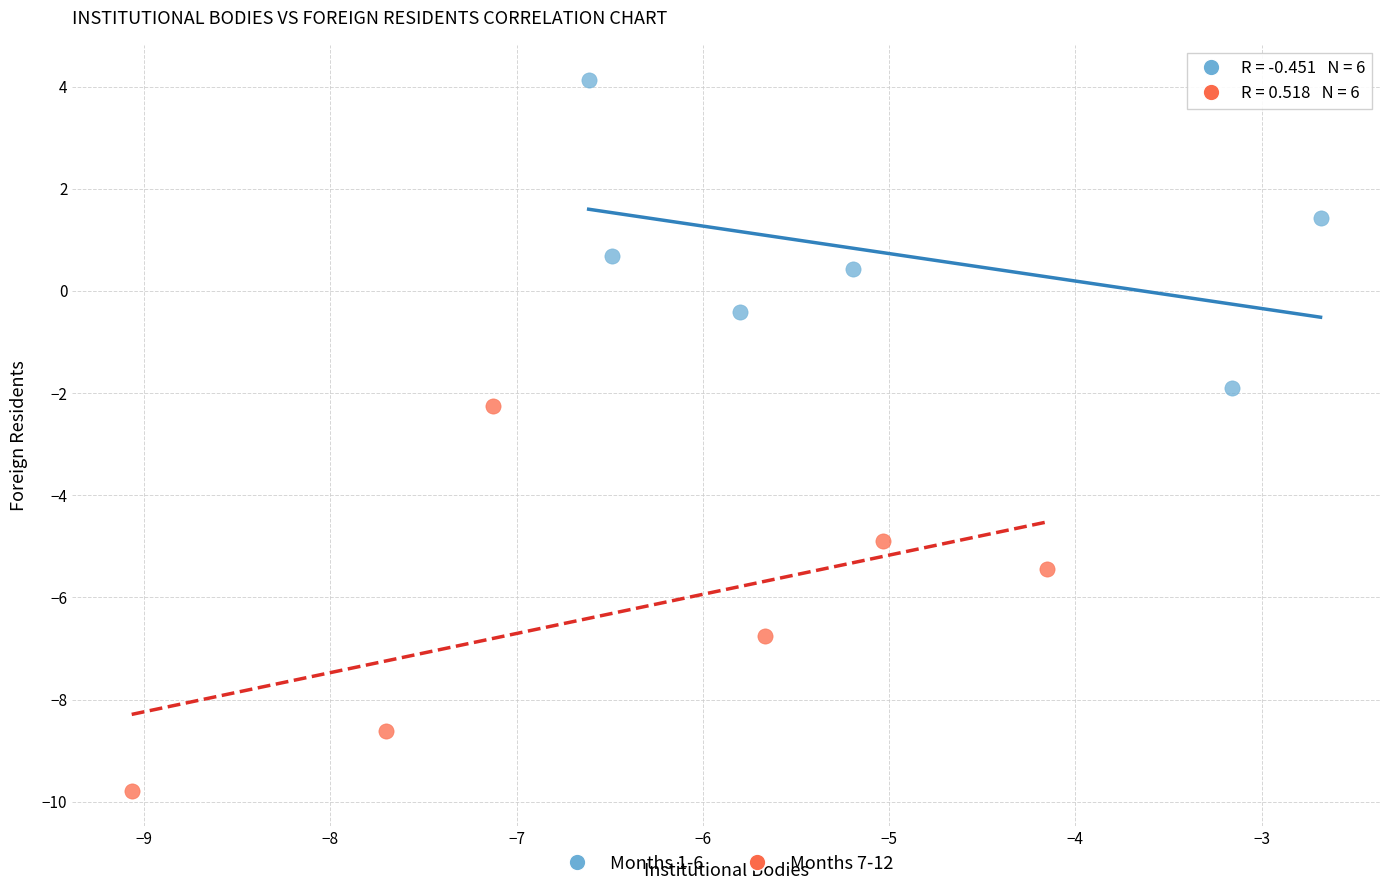

Which series contains the highest Y value?

Months 1-6